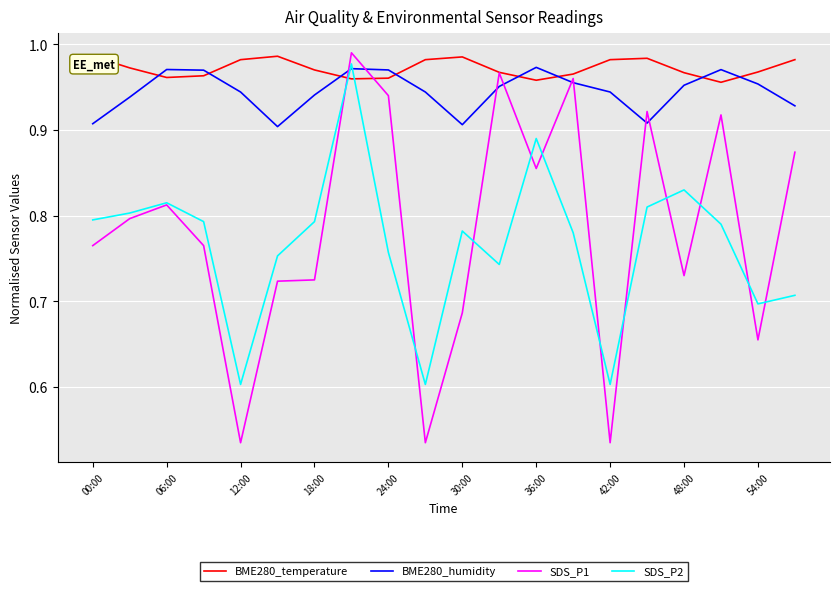

True or false: BME280_temperature and SDS_P2 cross at least once.

True